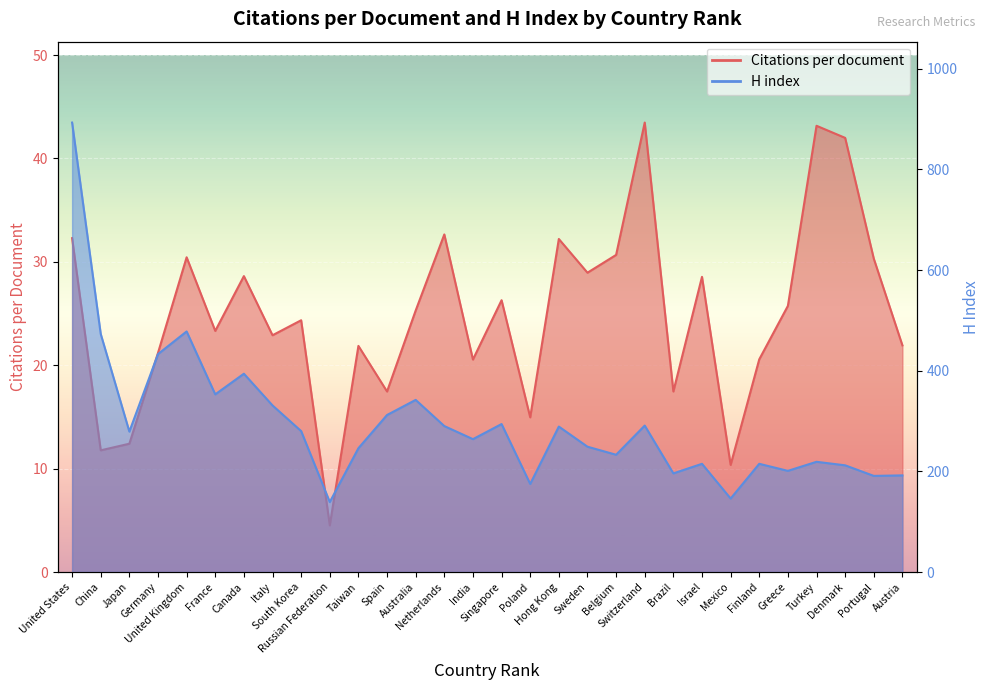

Where is the first local maximum for Citations per document?

United Kingdom